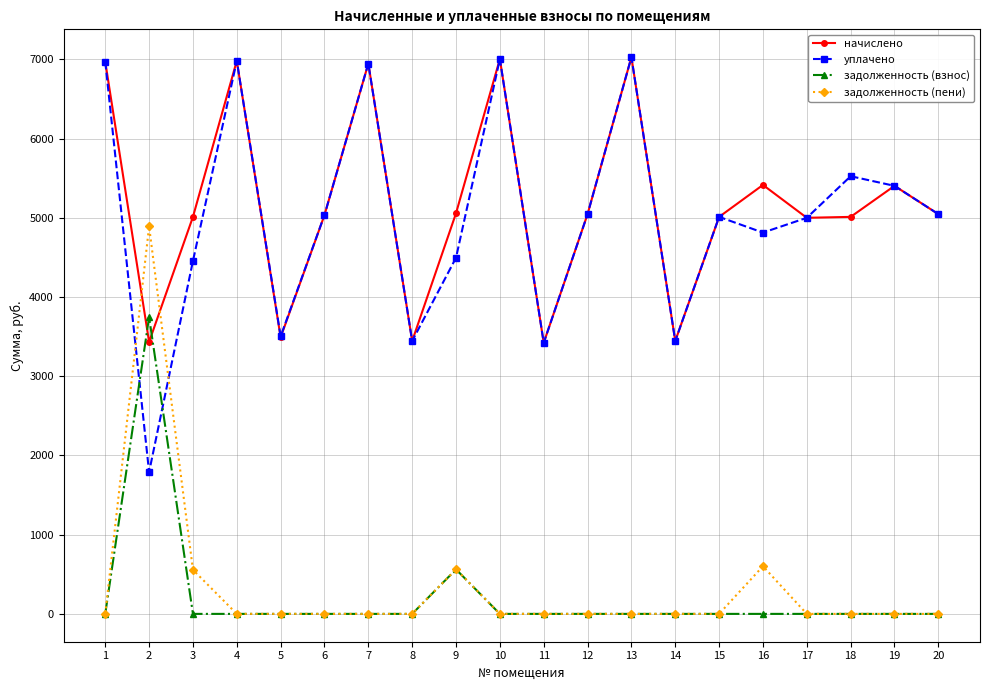

Which series has the largest total across all categories?

начислено